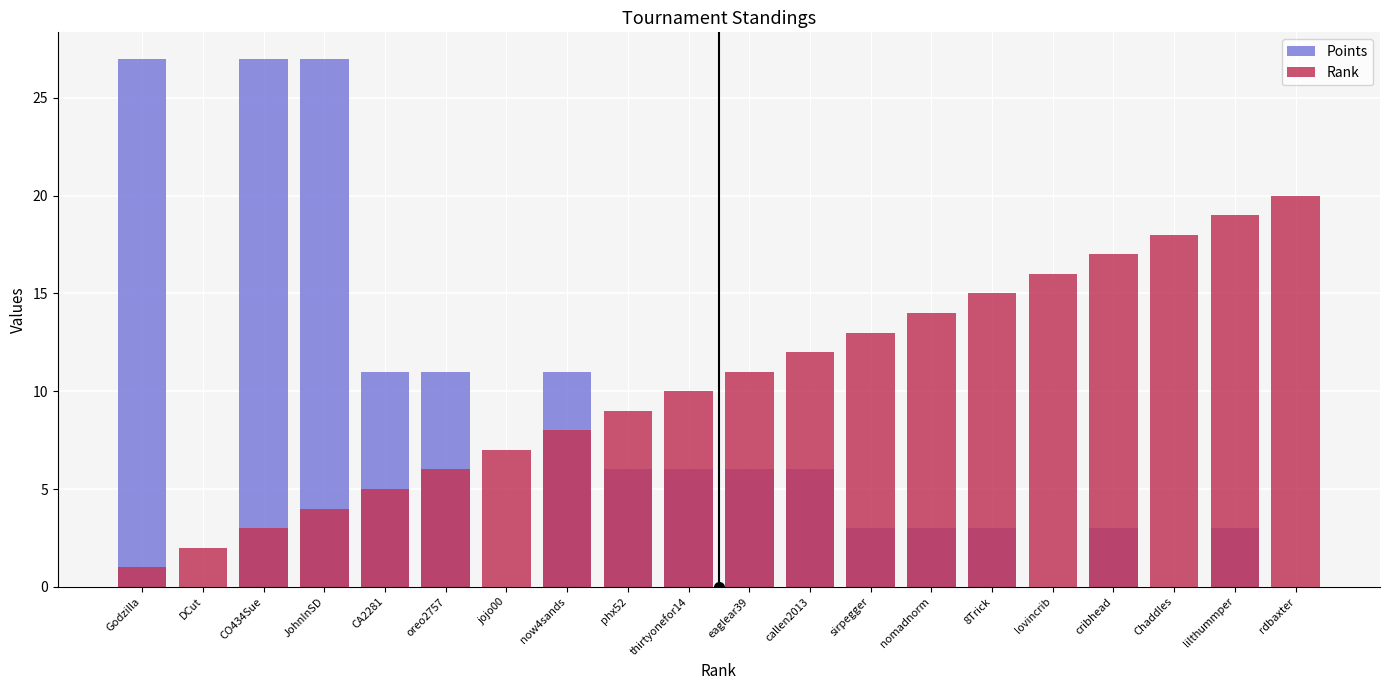

How many data points in Rank are above 11?

9